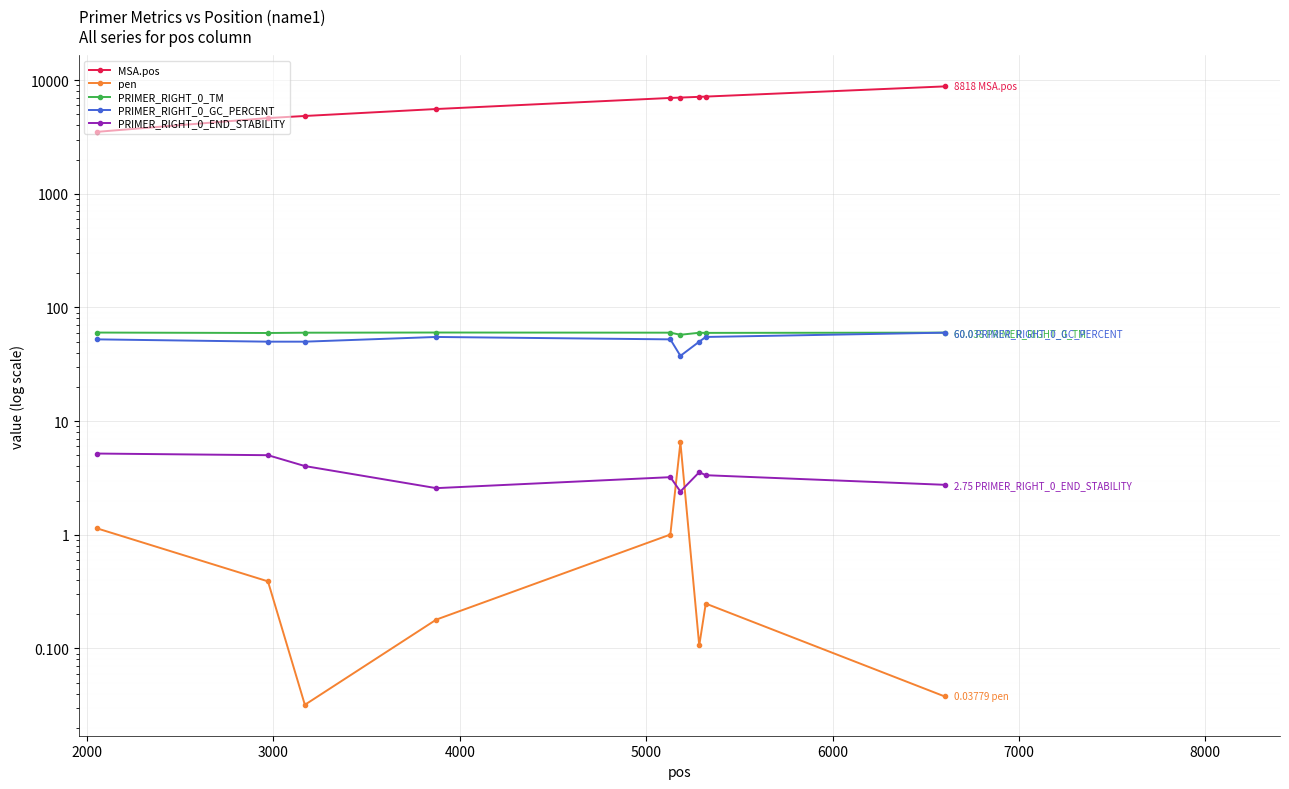

How many series are shown in this chart?

5